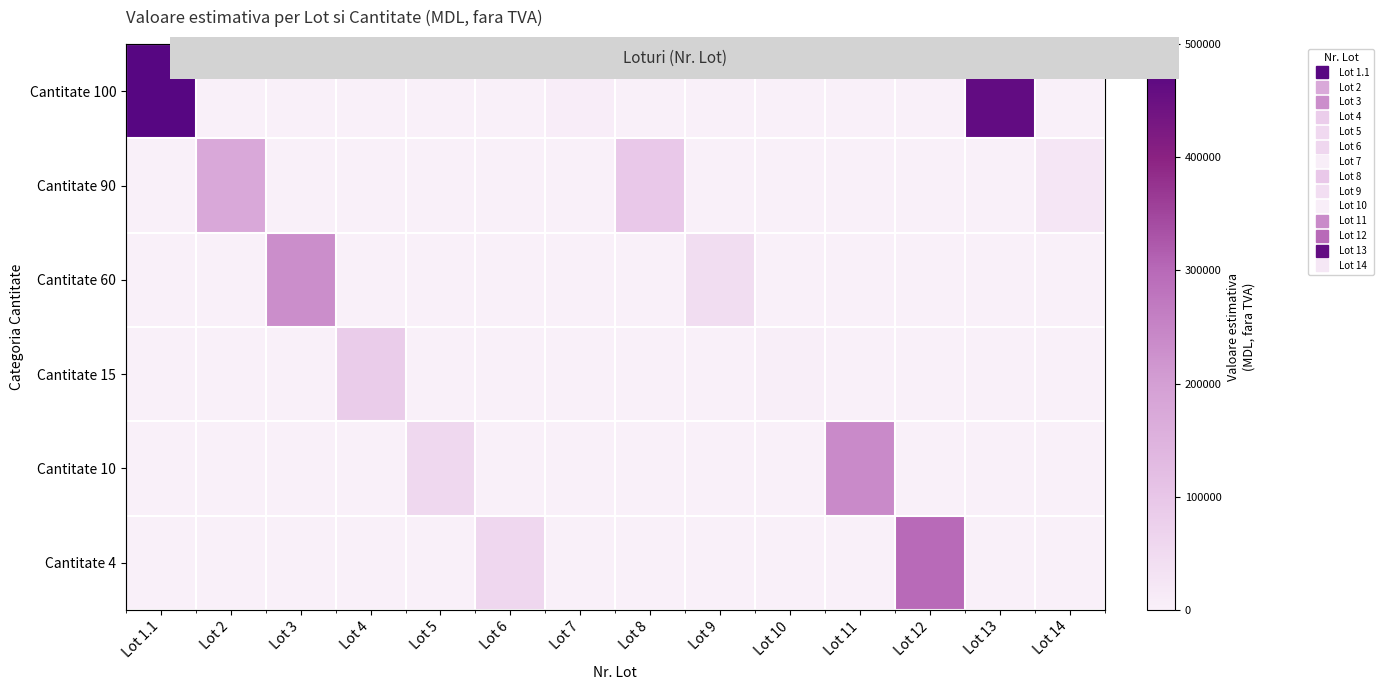

The value of Cantitate 10 at Lot 1.1 is 0. True or false?

True